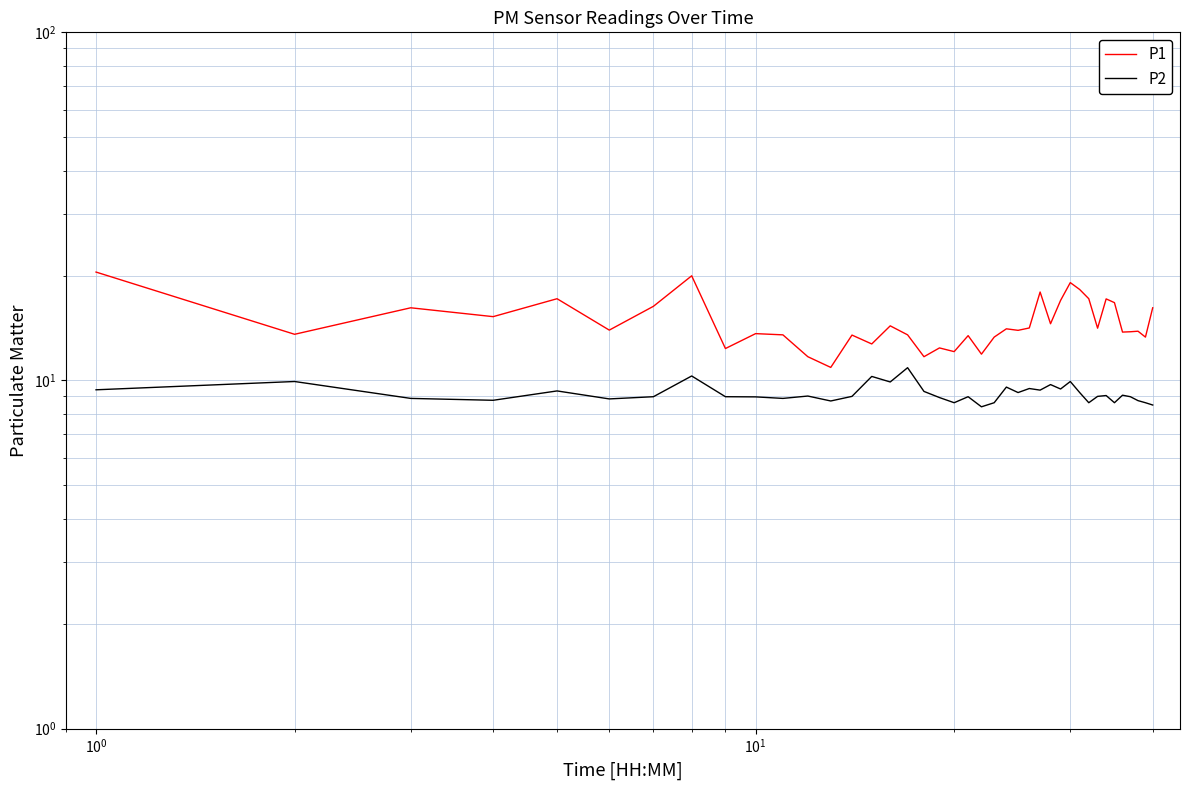

Which series has the largest total across all categories?

P1